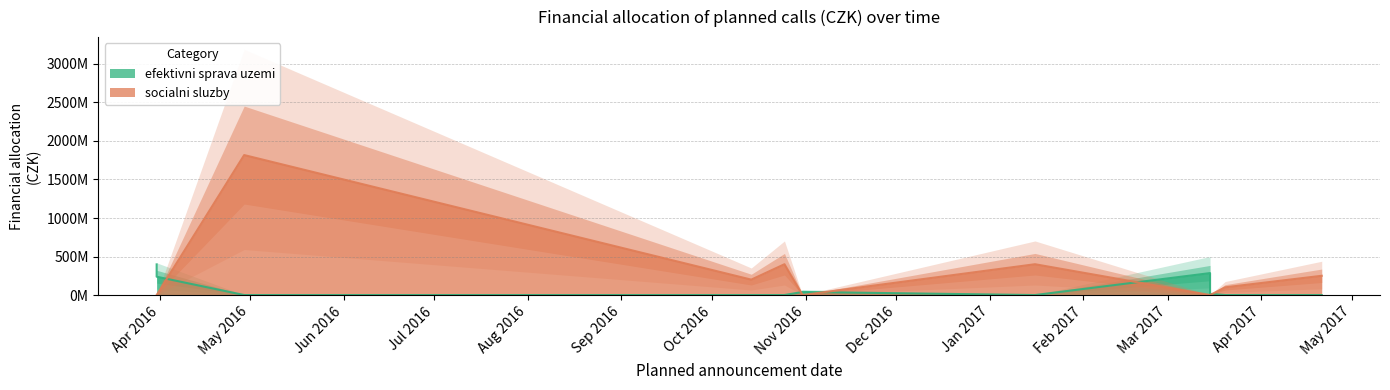

At which label is socialni sluzby closest to 908478739?

2017-01-16